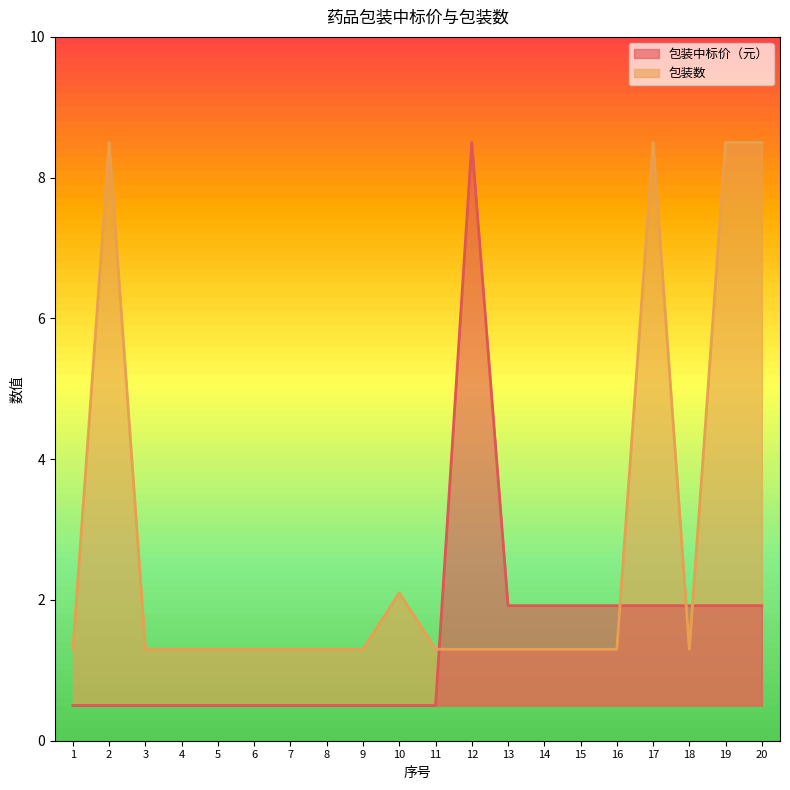

True or false: 包装中标价（元） has a value of 0.7 at 19.

False